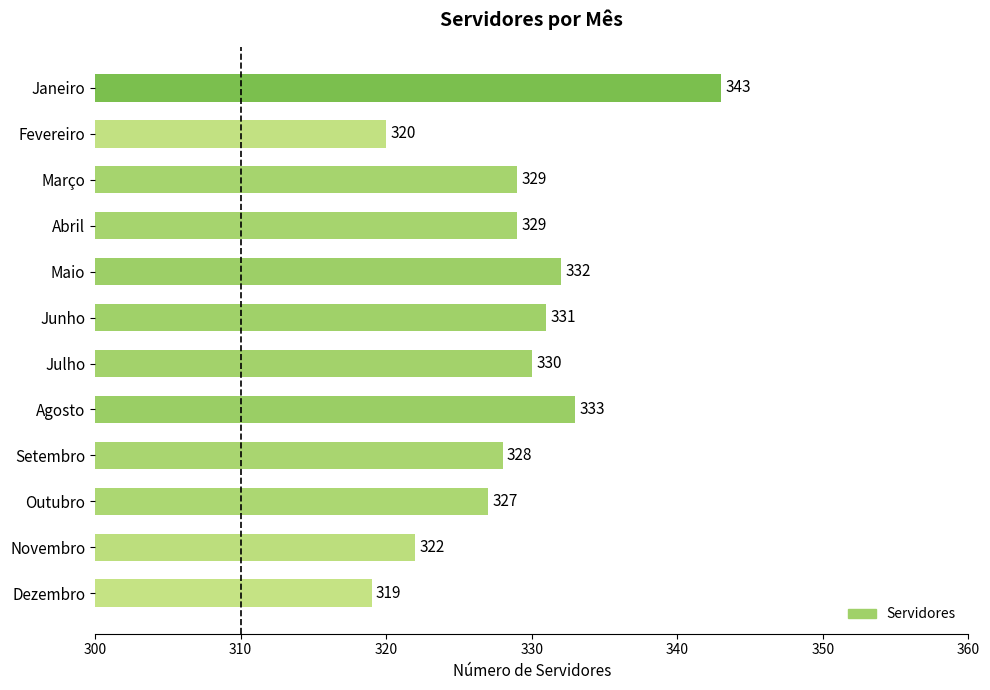

What is the change in value from Janeiro to Fevereiro?

-23